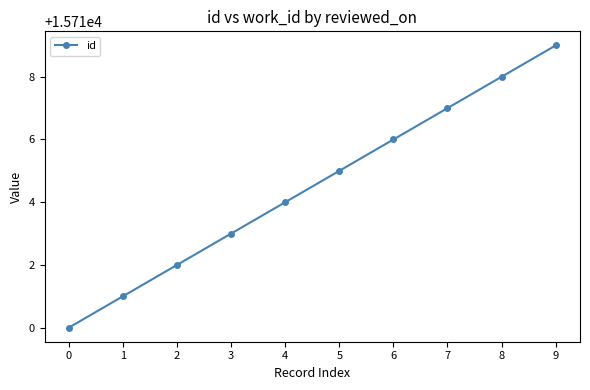

Count the values in the range 15712 to 15717.

6